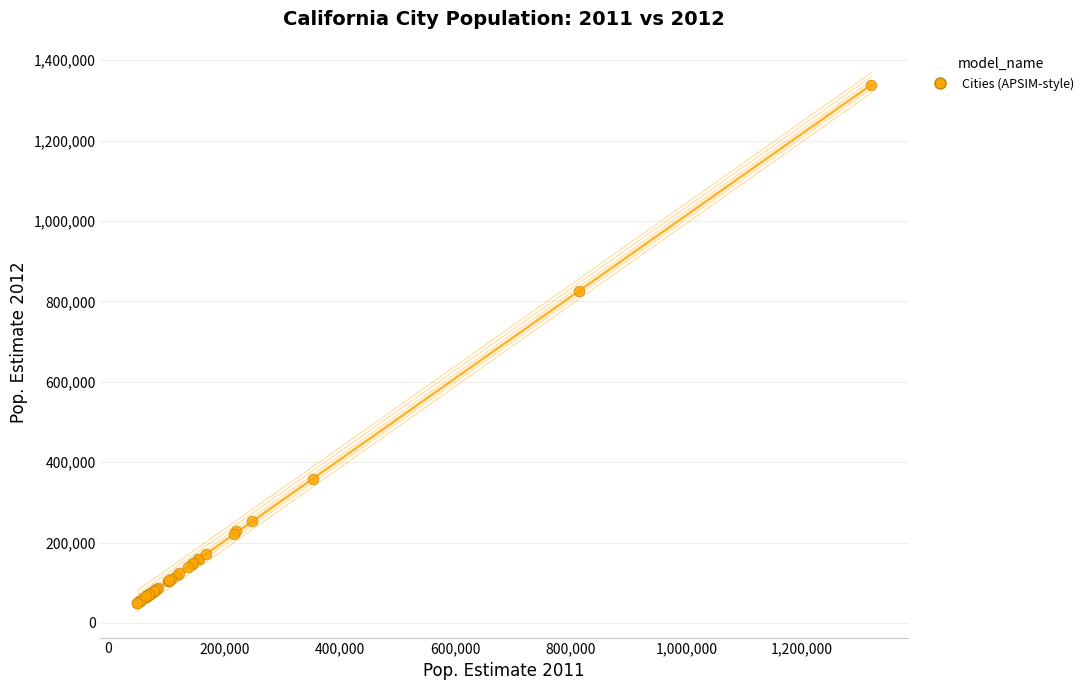

What Y value in the scatter plot is closest to 694180?

825863